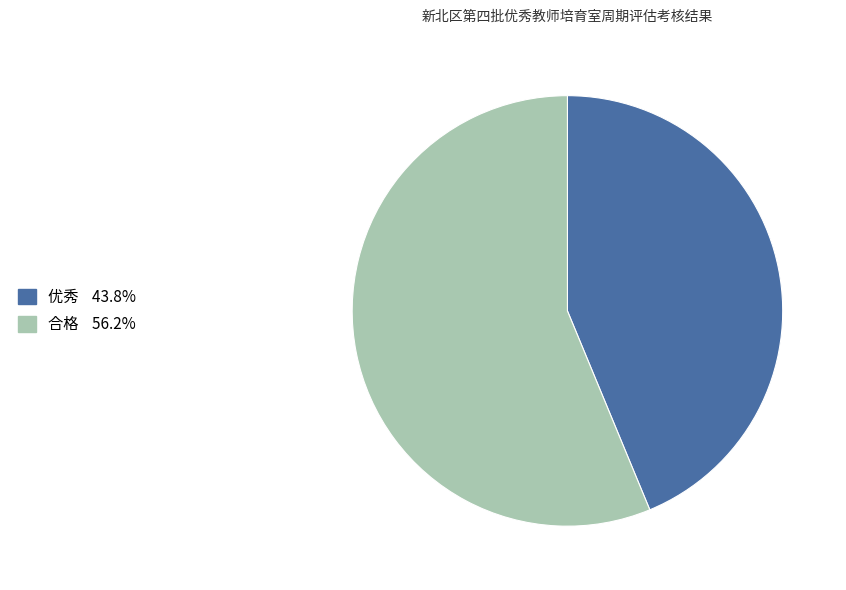

What is the largest slice in the pie chart?

合格